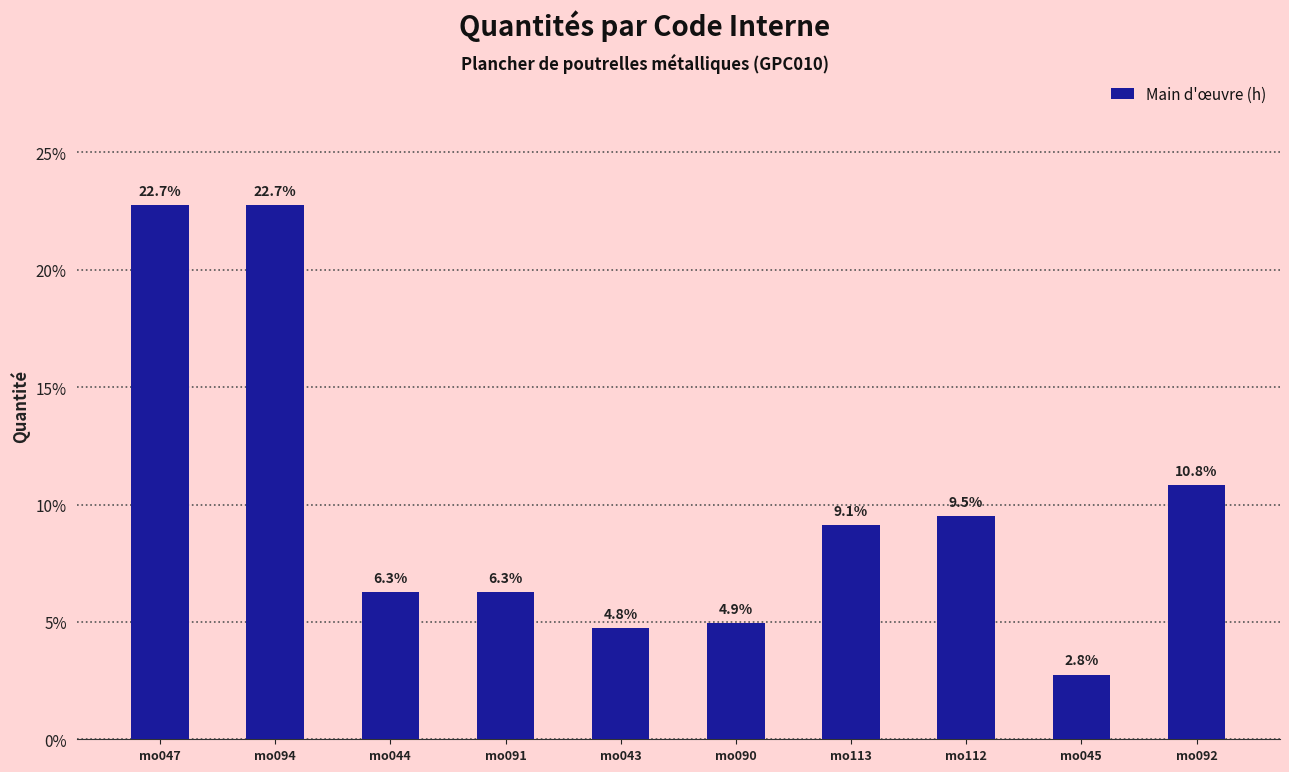

Reading left to right, list all the values displayed in this chart.

22.7	22.7	6.3	6.3	4.8	4.9	9.1	9.5	2.8	10.8